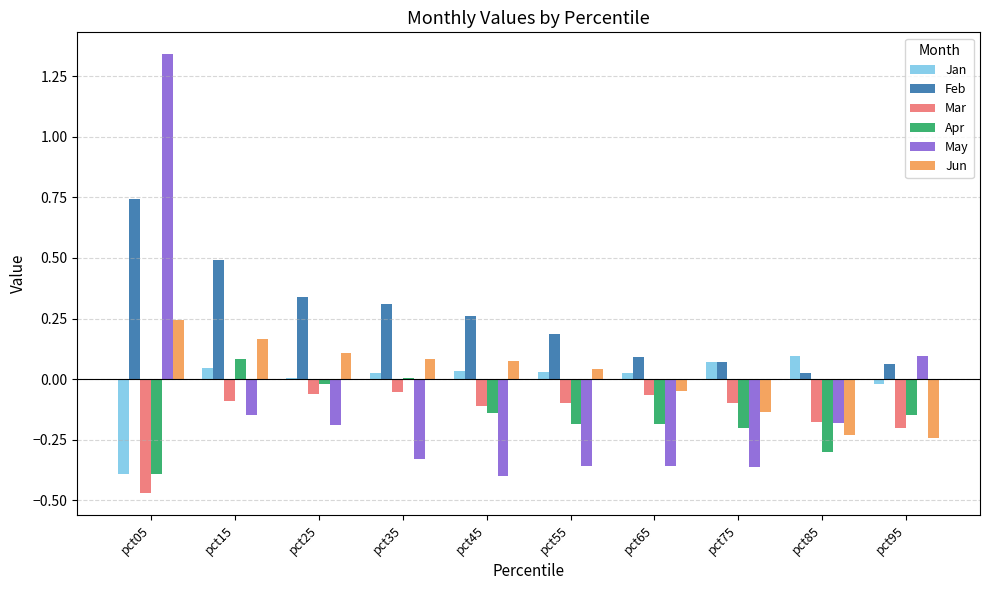

The value of Mar at pct05 is -0.8. True or false?

False